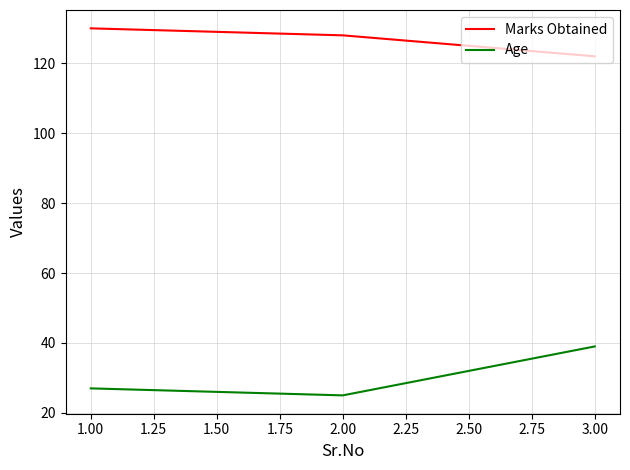

What is the sum of all Age values?

91